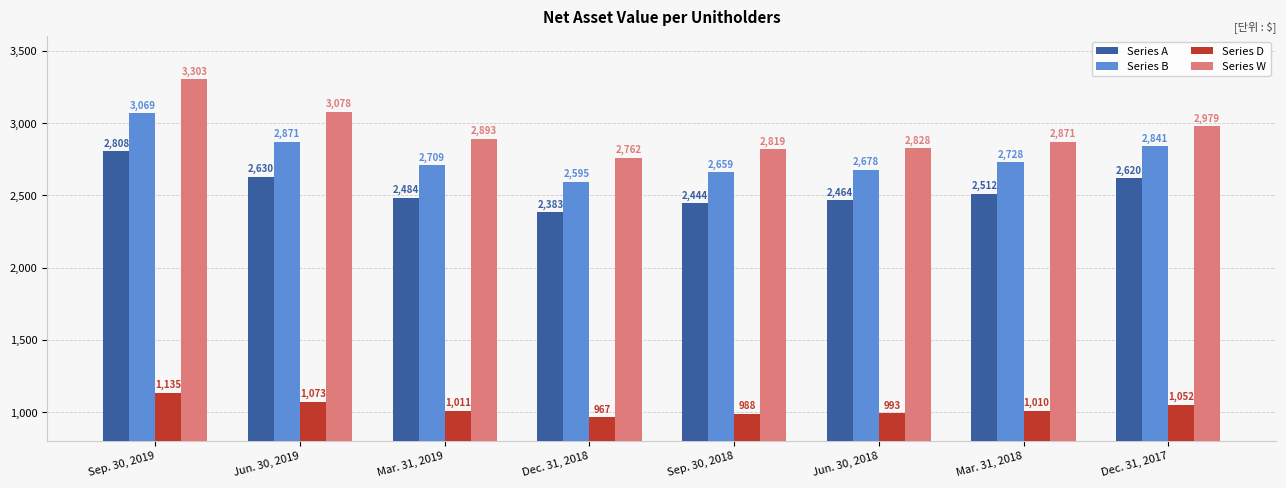

Rank the series by their maximum value, from highest to lowest.

Series W, Series B, Series A, Series D